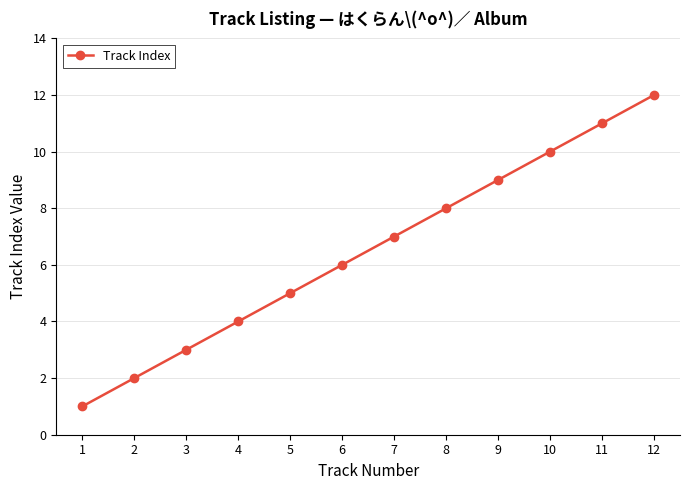

At which label is the value closest to 6?

6